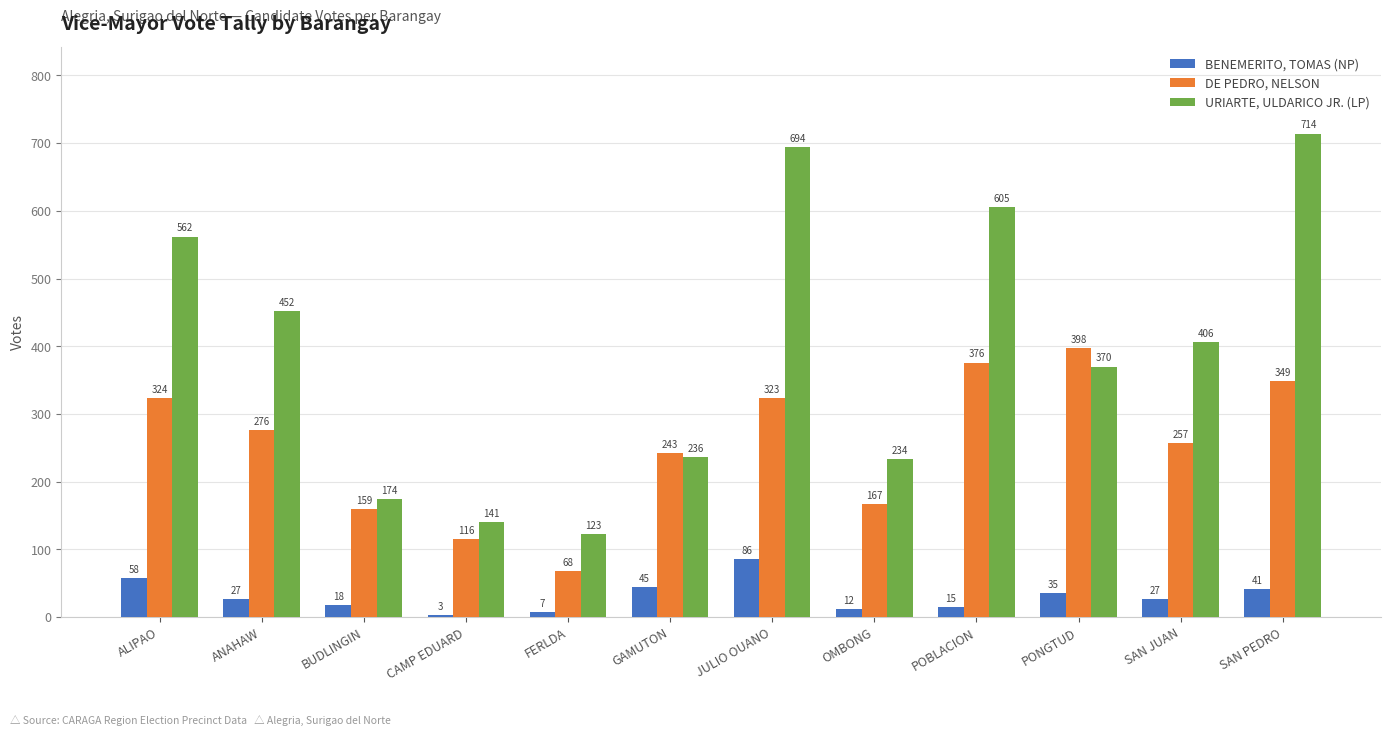

At which label is DE PEDRO, NELSON closest to 233?

GAMUTON